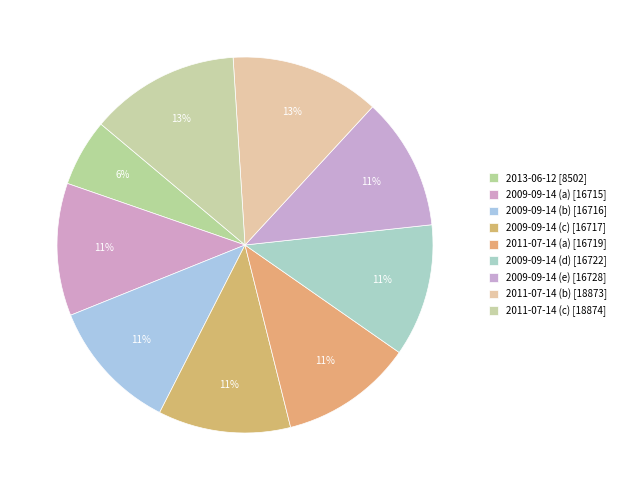

Count the number of slices in the pie.

9